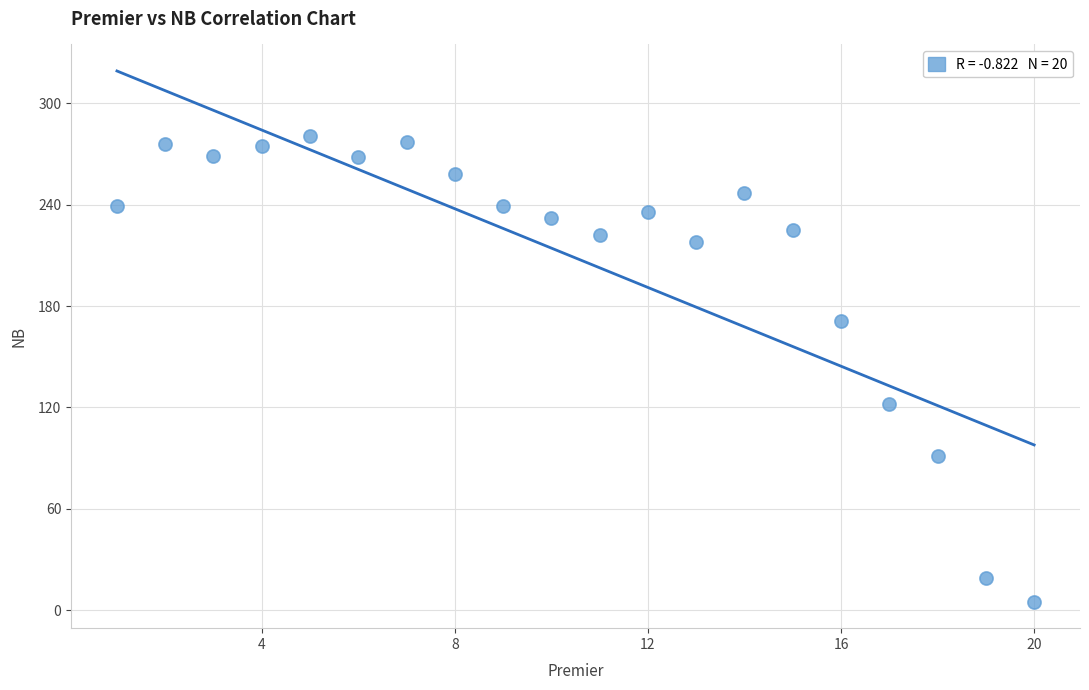

What is the range of X values (max minus min)?

19